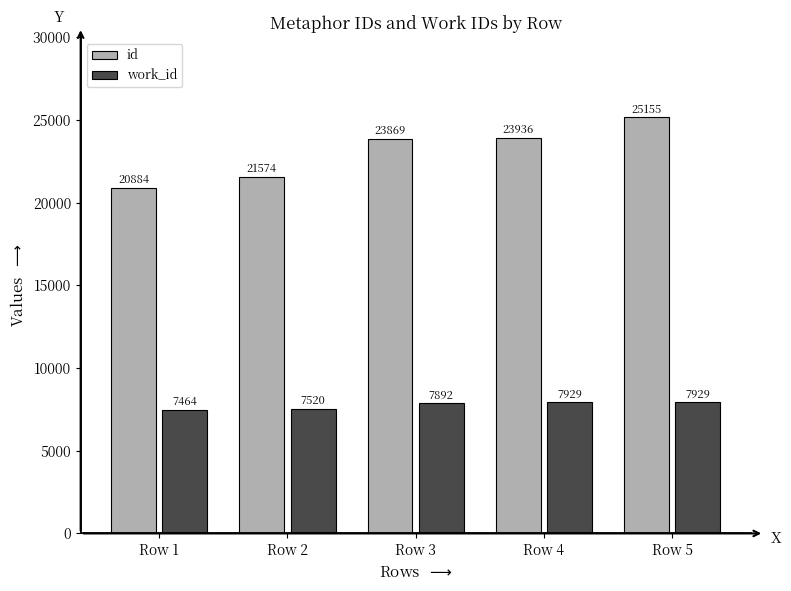

Between Row 2 and Row 4, which series saw the biggest shift?

id